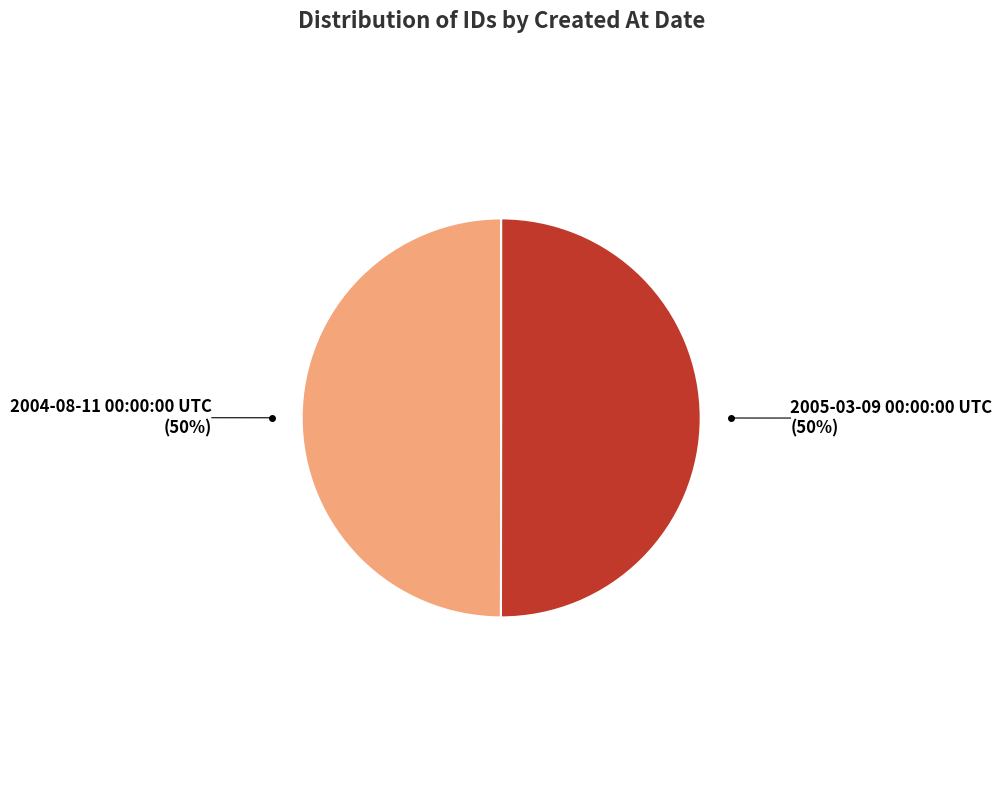

Combined, do 2005-03-09 00:00:00 UTC and 2004-08-11 00:00:00 UTC account for over 50%?

Yes